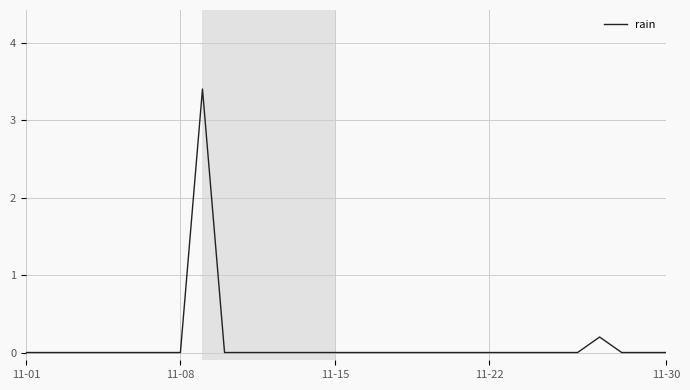

True or false: there are more than 0 points higher than both neighbors.

True